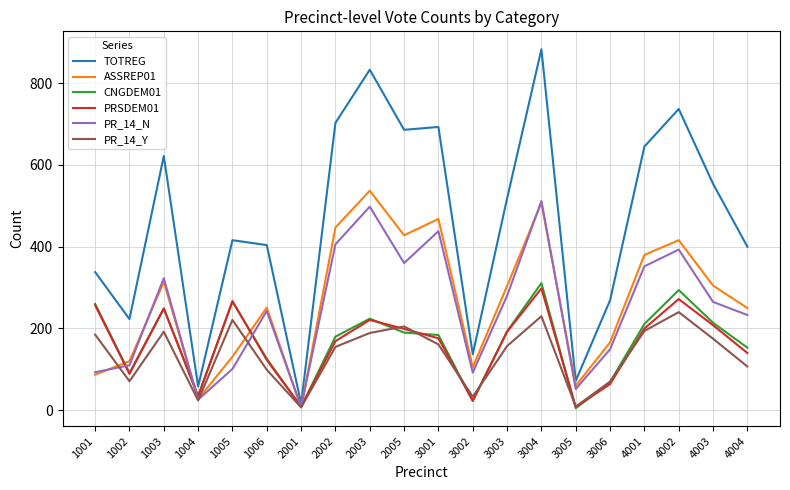

Where is the first local minimum for PRSDEM01?

1002